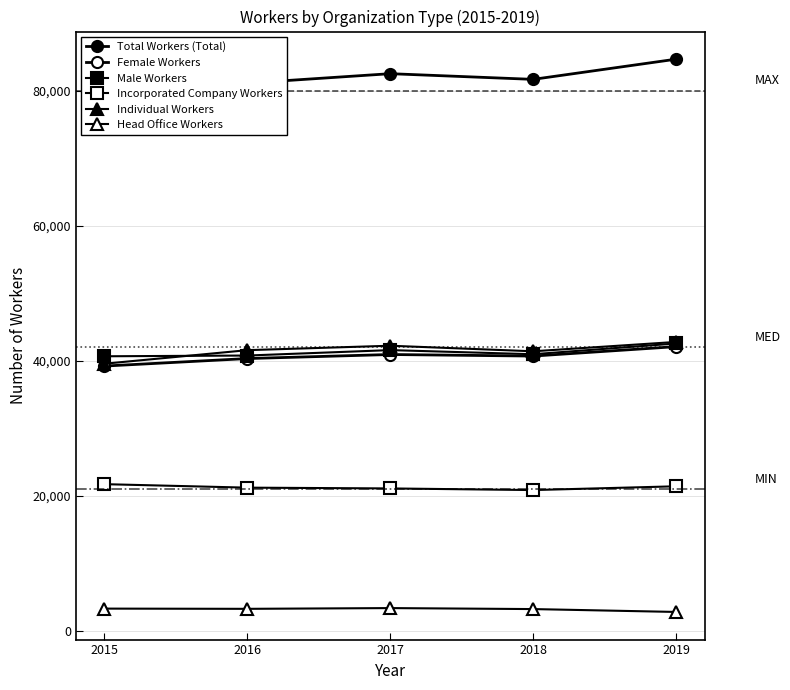

How many lines are shown in the chart?

6